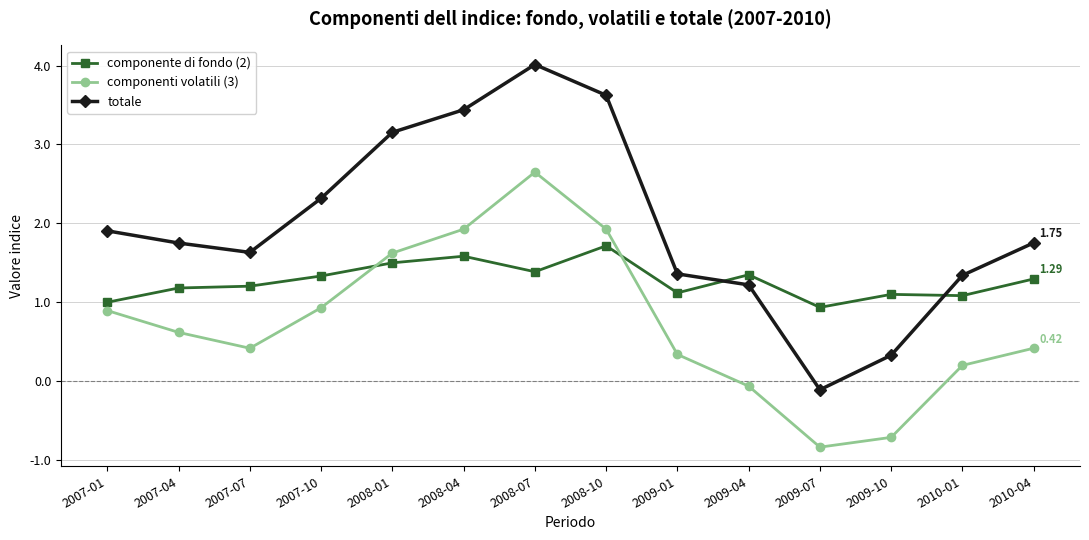

The totale series shows -0.1 at 2009-07. True or false?

True